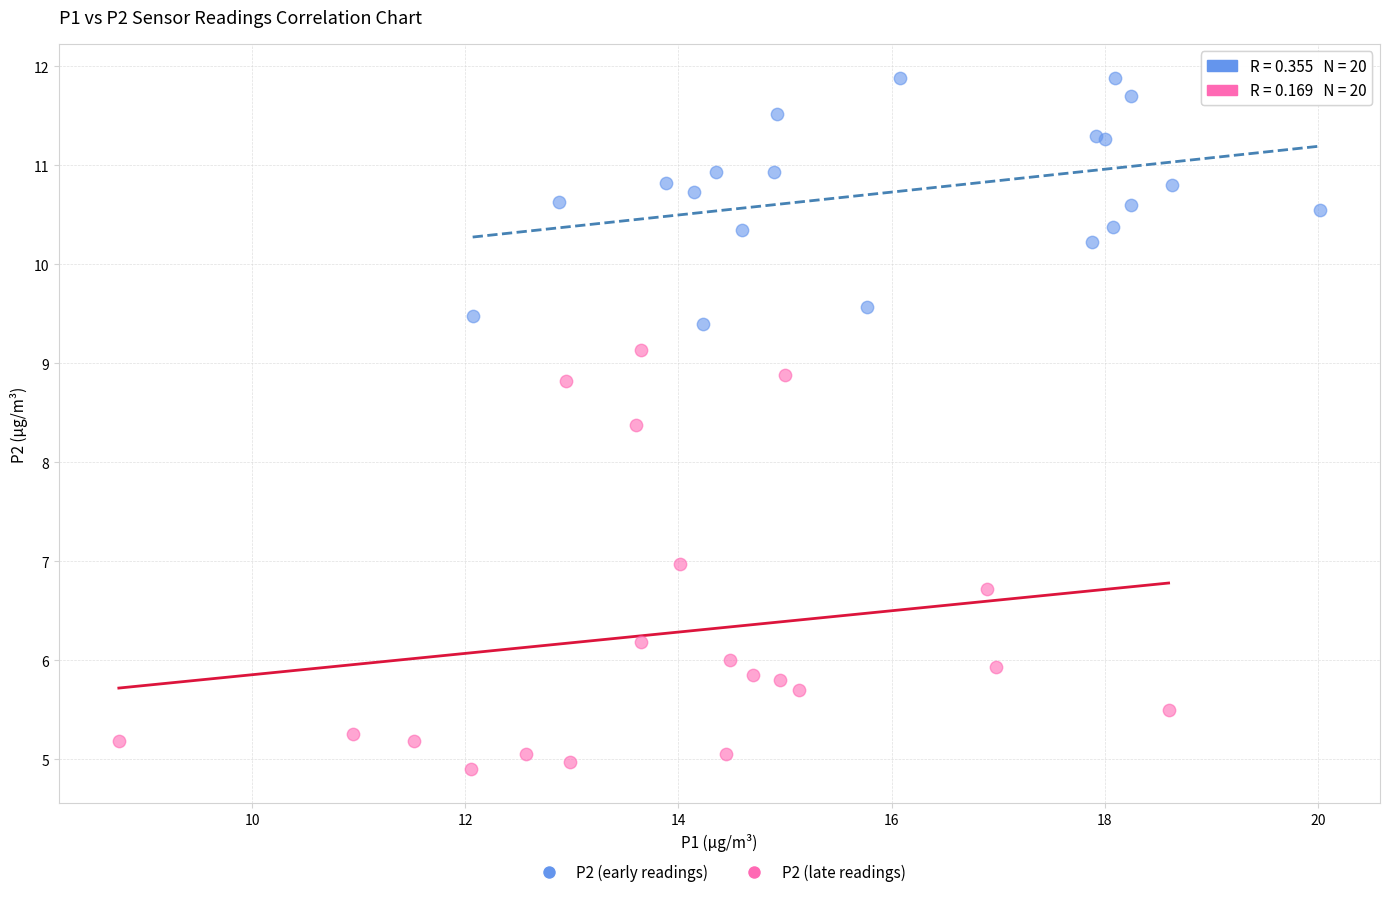

Which series contains the lowest Y value?

P2 (late readings)